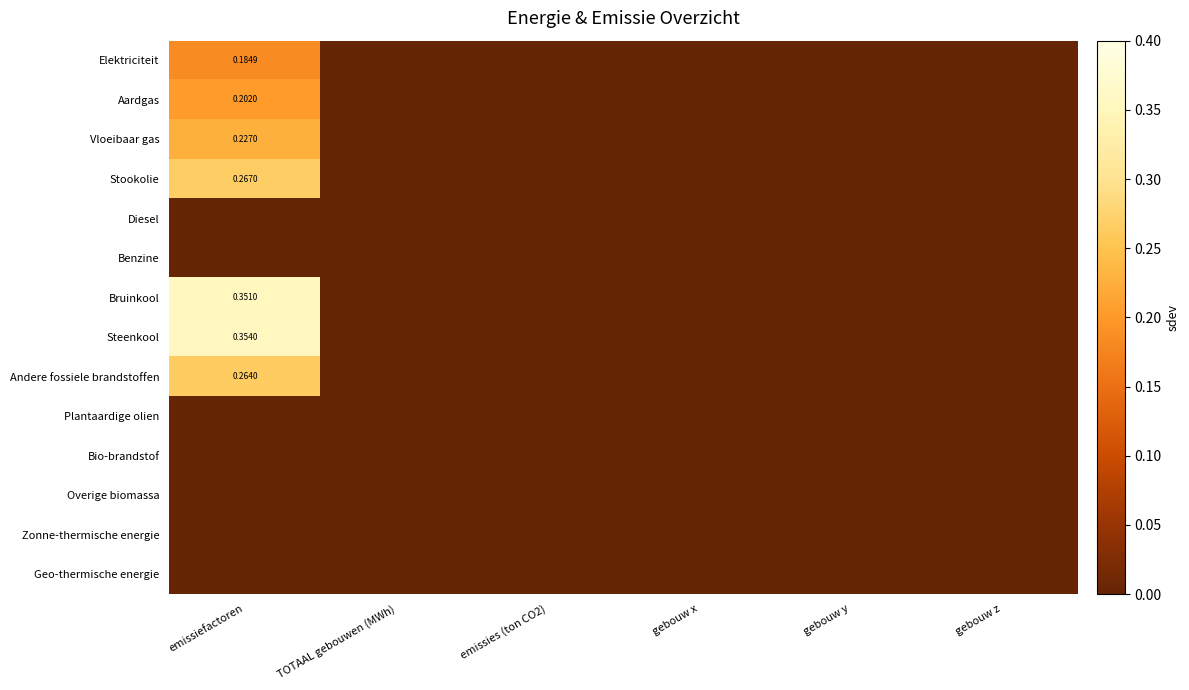

What is the greatest value displayed?

0.4